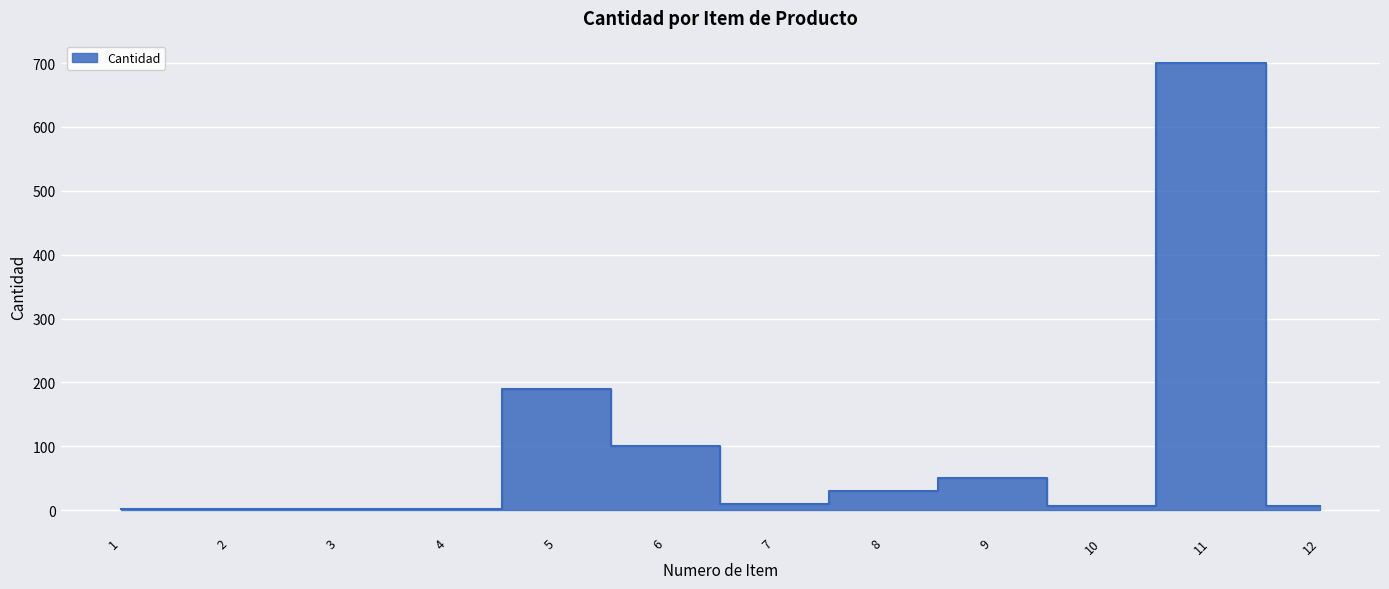

The chart shows a value of 100 at 6. True or false?

True